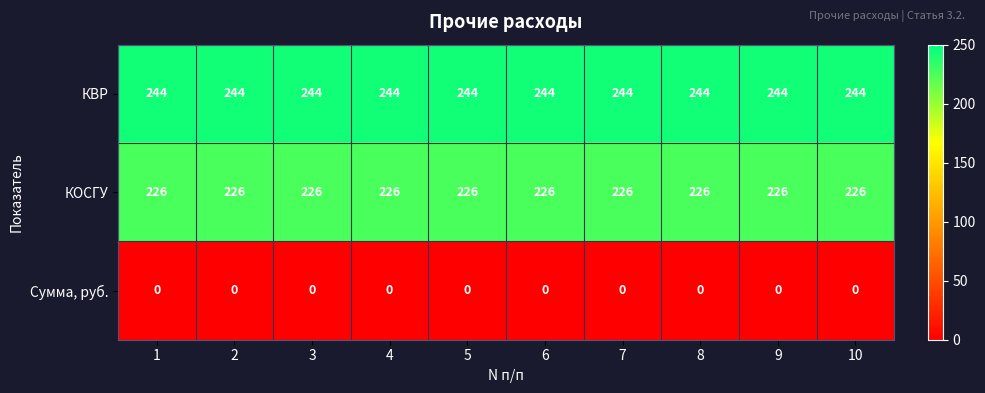

How many categories are shown in the chart?

10